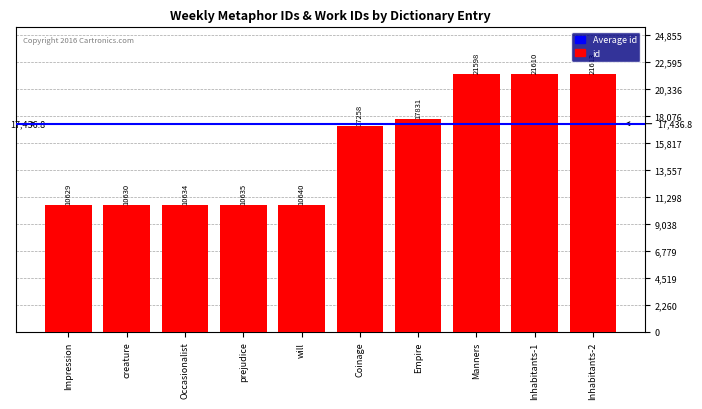

Are the bars grouped side by side (vs. stacked)?

No